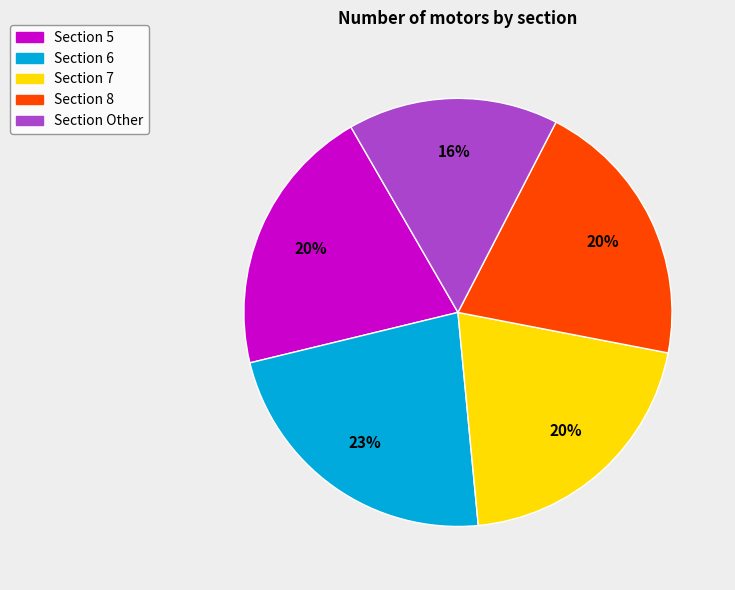

Is there any slice that represents more than half of the pie?

No